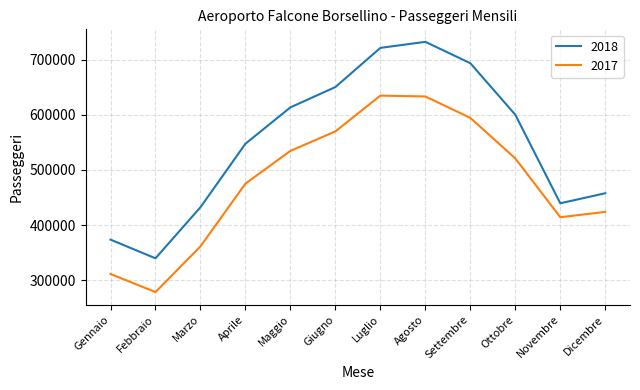

List the series in order of their overall mean, highest first.

2018, 2017